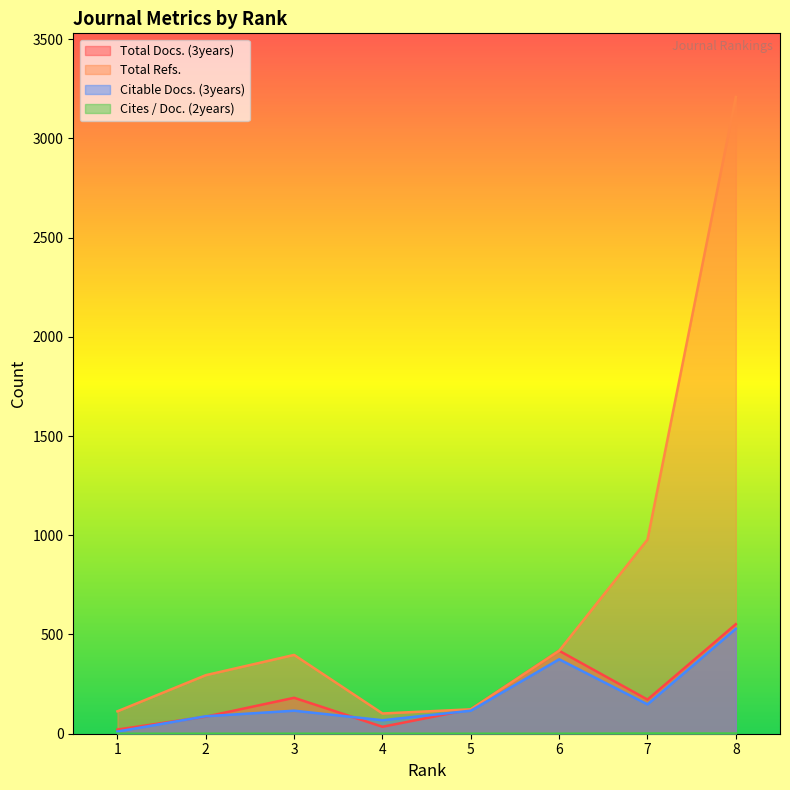

How many categories are shown in the chart?

8